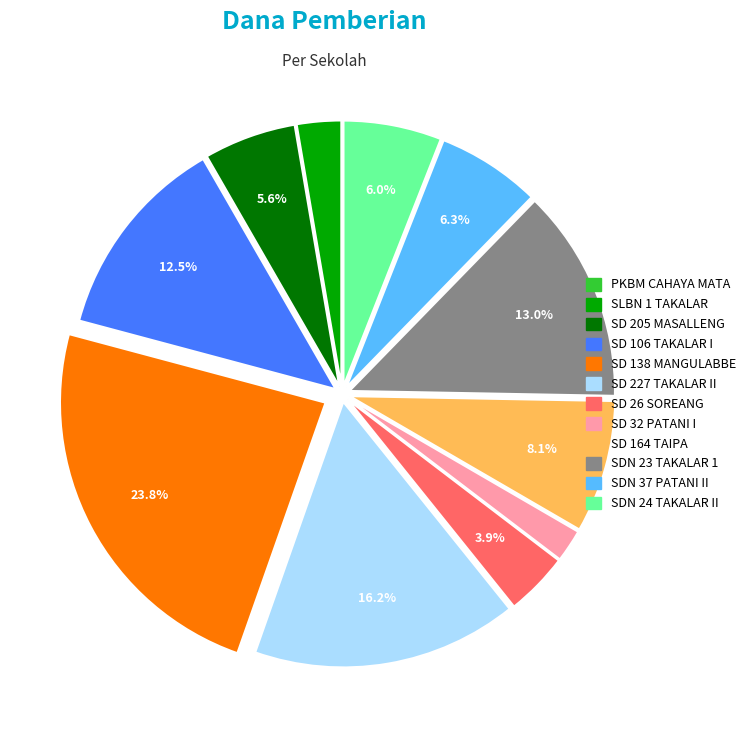

Is there a majority slice in this chart?

No